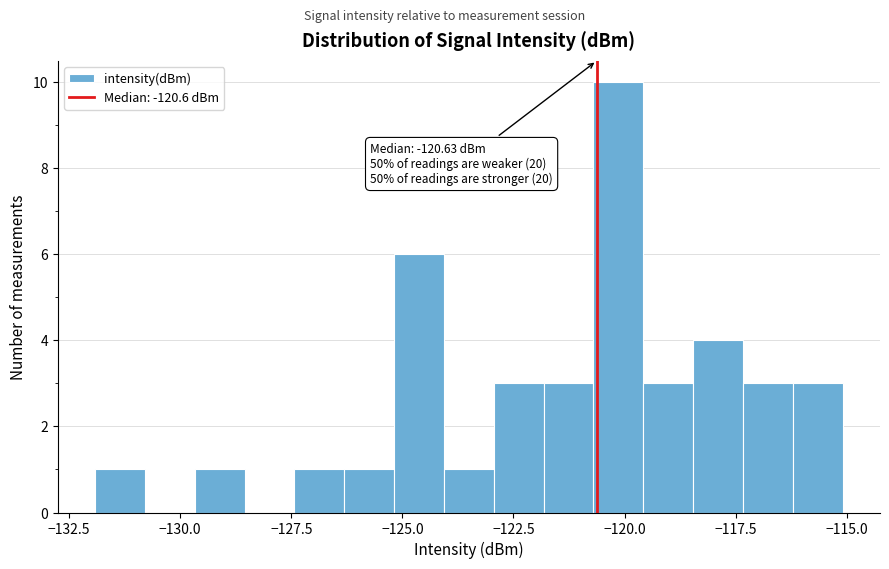

Around what value on the x-axis is the tallest bar? Give the approximate position of its centre, as read against the axis.

-120.0